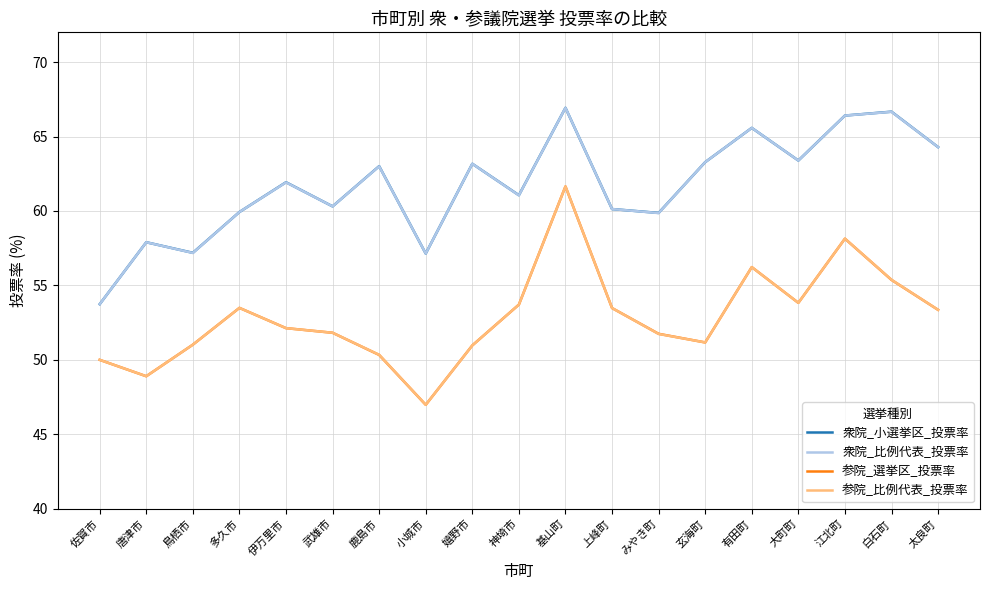

What is the minimum value shown in the chart?

47.0